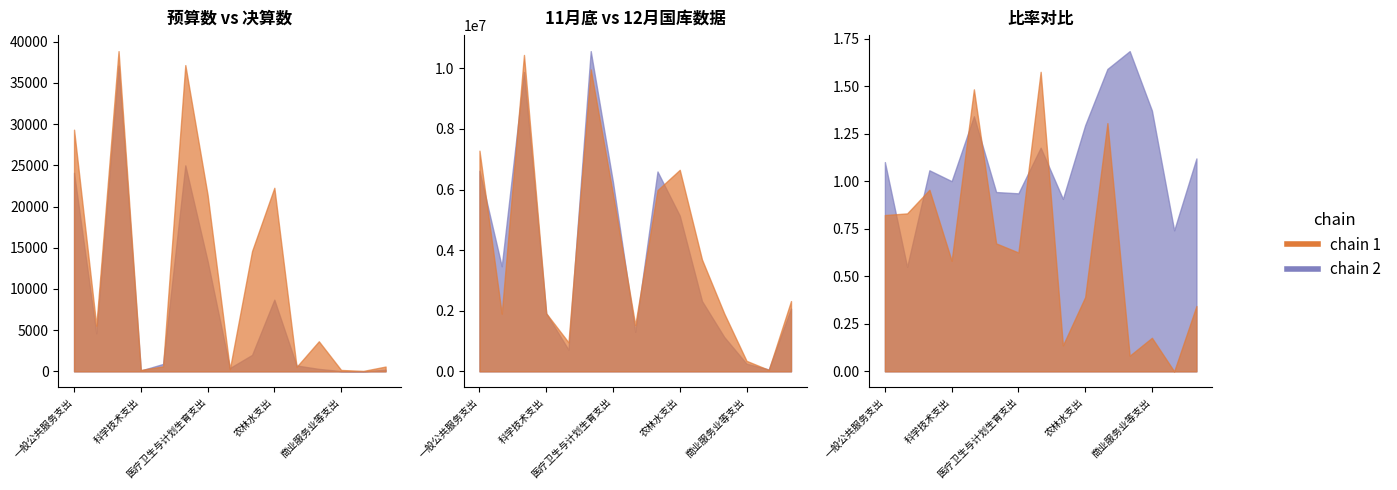

True or false: 12月国库数据 has a value of 9962319 at 社会保障和就业支出.

True